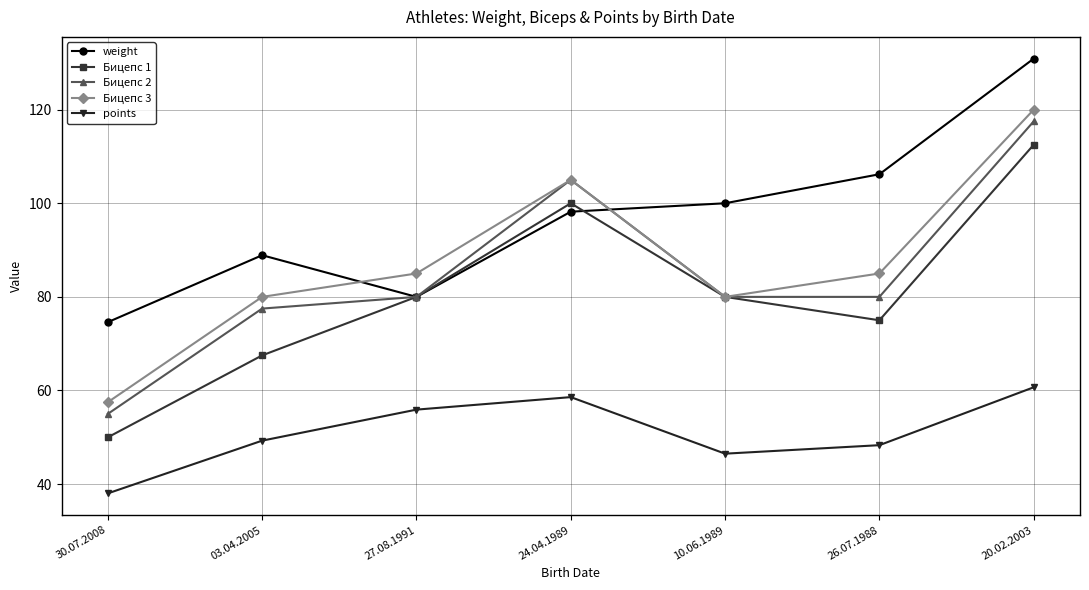

What is the maximum value shown in the chart?

130.9